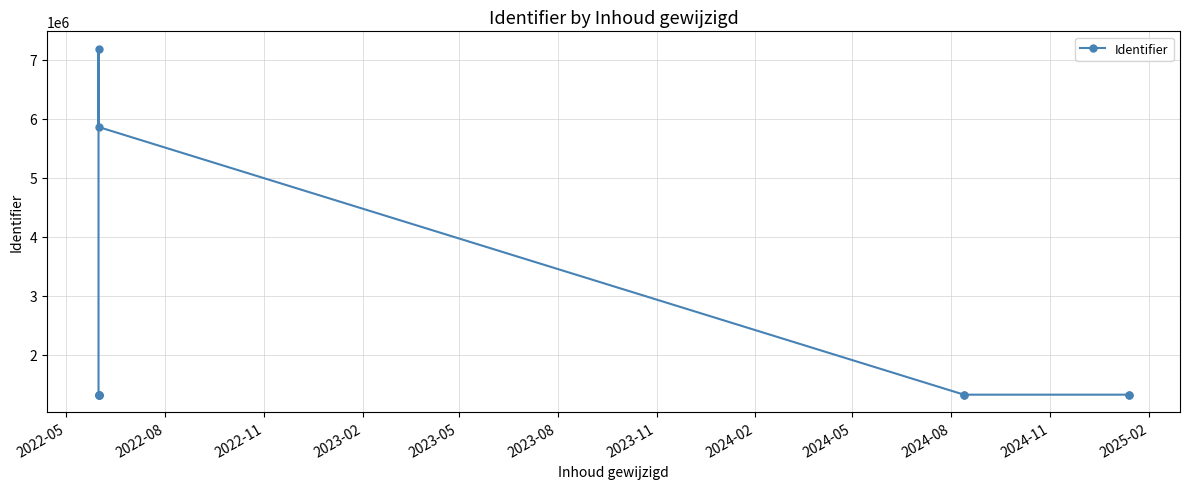

How many points are higher than both their immediate neighbors (excluding endpoints)?

3